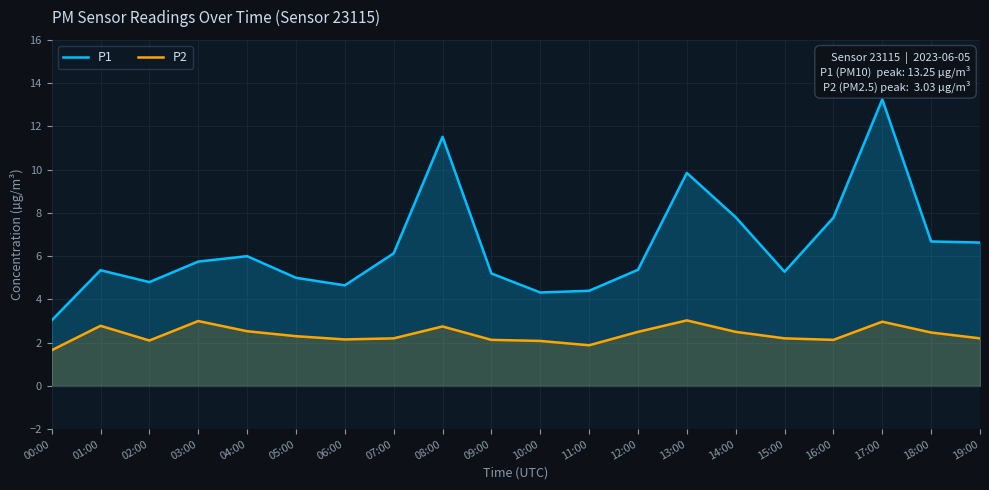

What is the approximate value of P2 at 03:00?

3.0